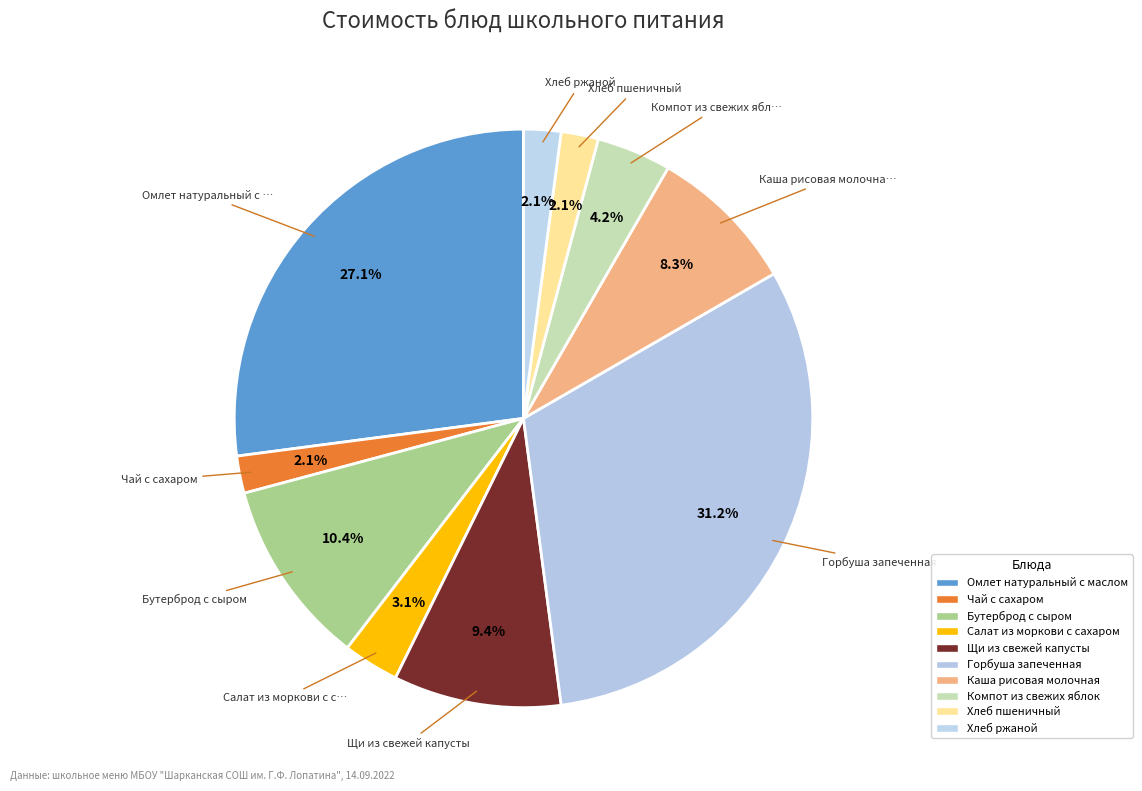

Does Омлет натуральный с маслом represent more than half of the total?

No